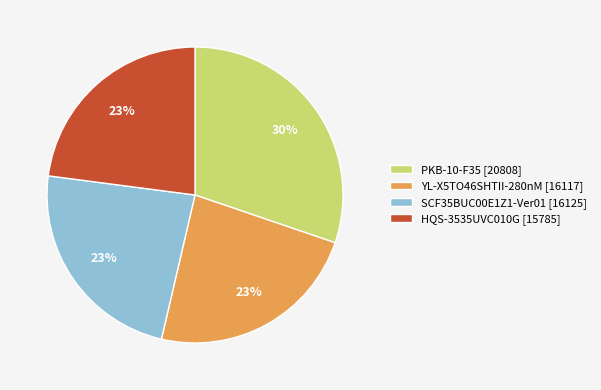

Which has a higher value, HQS-3535UVC010G [15785] or PKB-10-F35 [20808]?

PKB-10-F35 [20808]